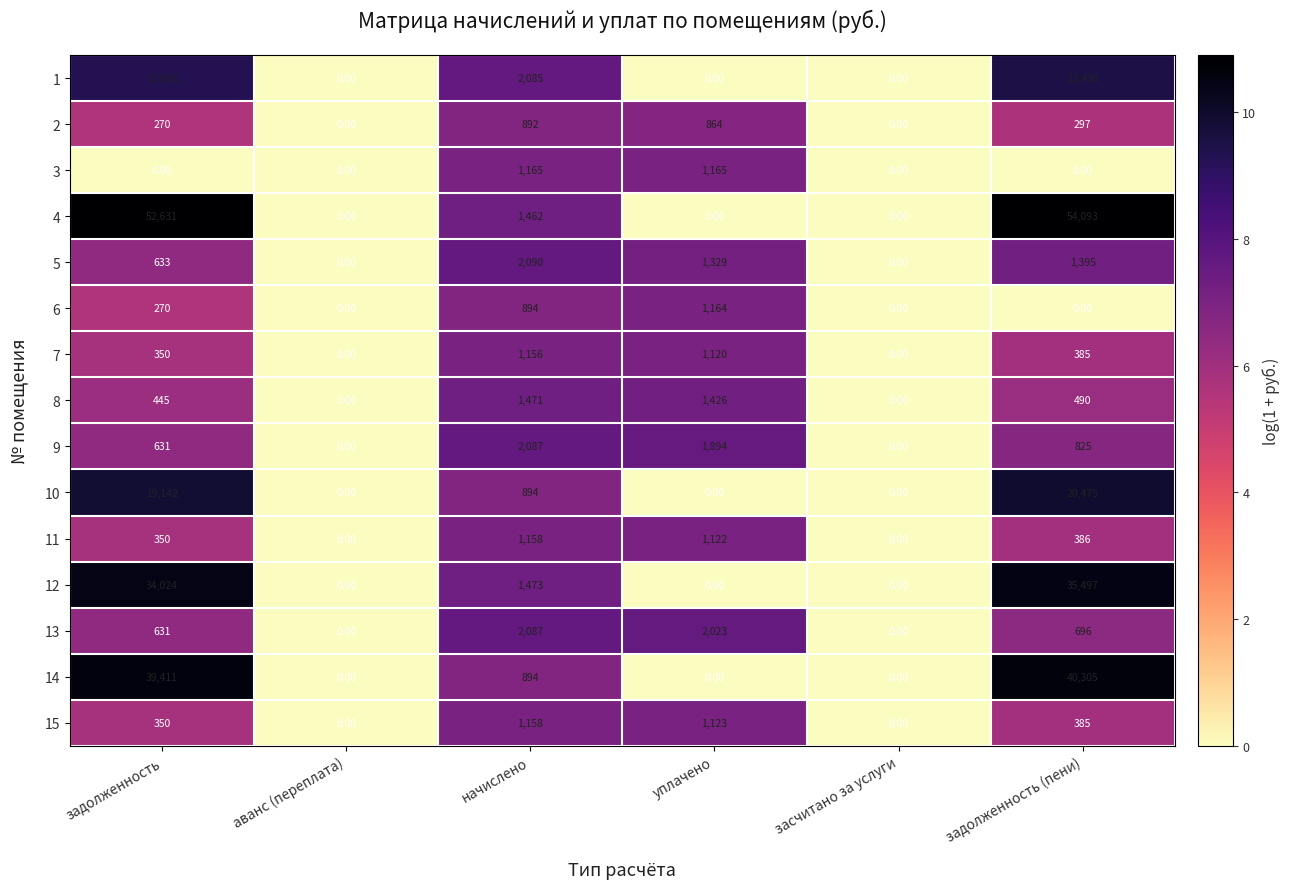

What is the difference between the maximum and minimum values in the 1 series?

13430